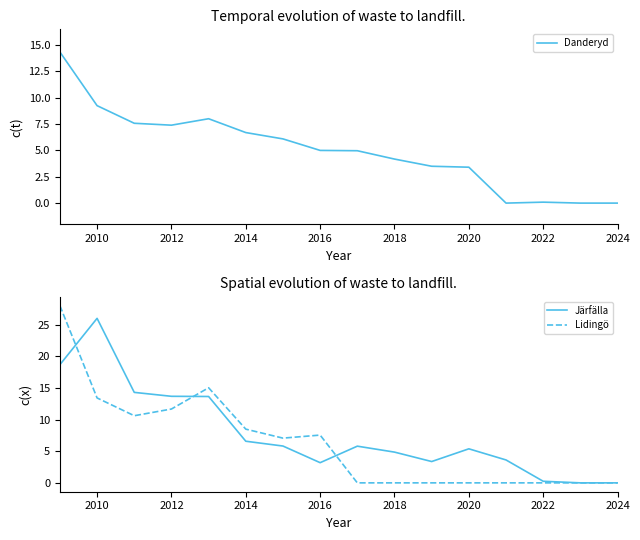

What is the highest value of the Danderyd series?

14.3